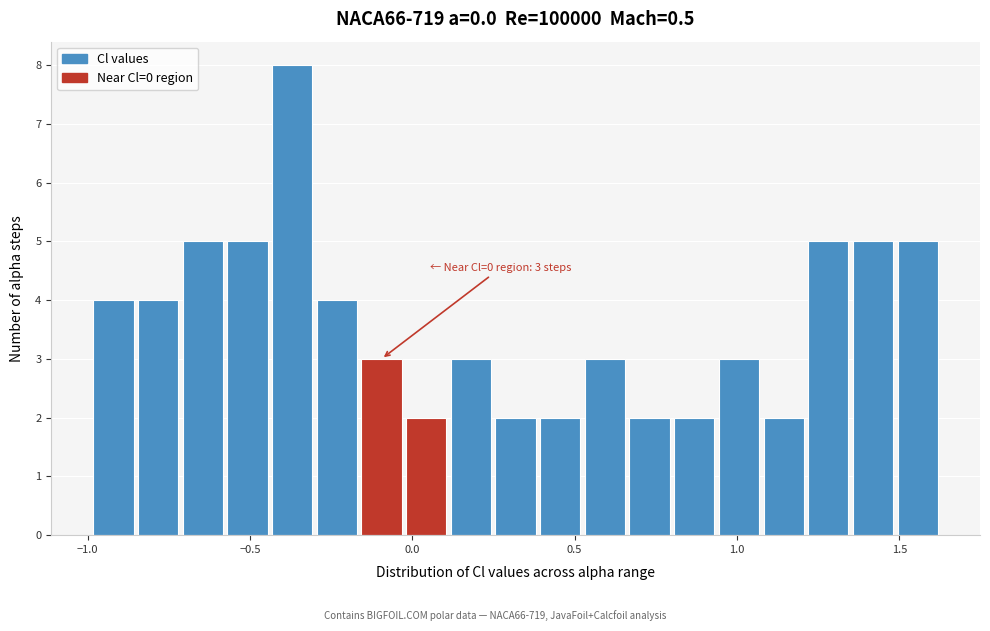

Around what value on the x-axis is the tallest bar? Give the approximate position of its centre, as read against the axis.

-0.35